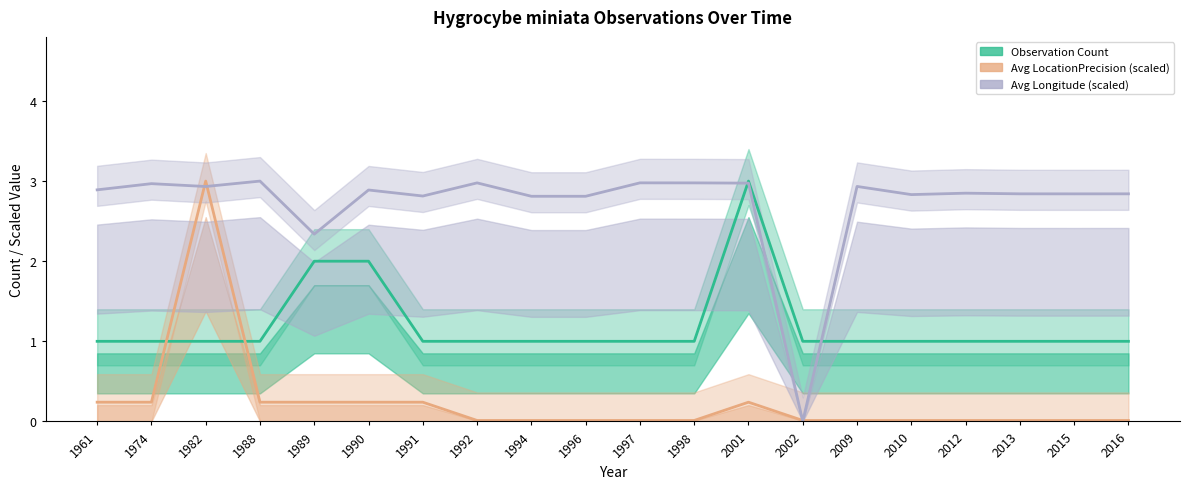

What are all the series names shown in the legend?

Observation Count, Avg LocationPrecision (scaled), Avg Longitude (scaled)